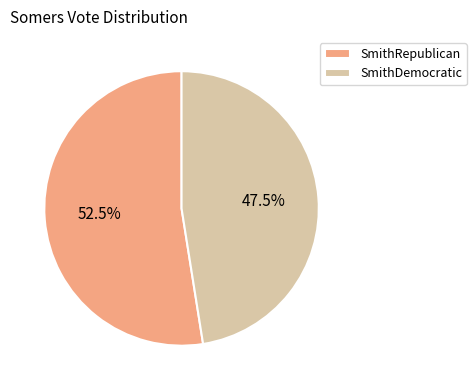

To the nearest percent, what is the average slice percentage?

50%